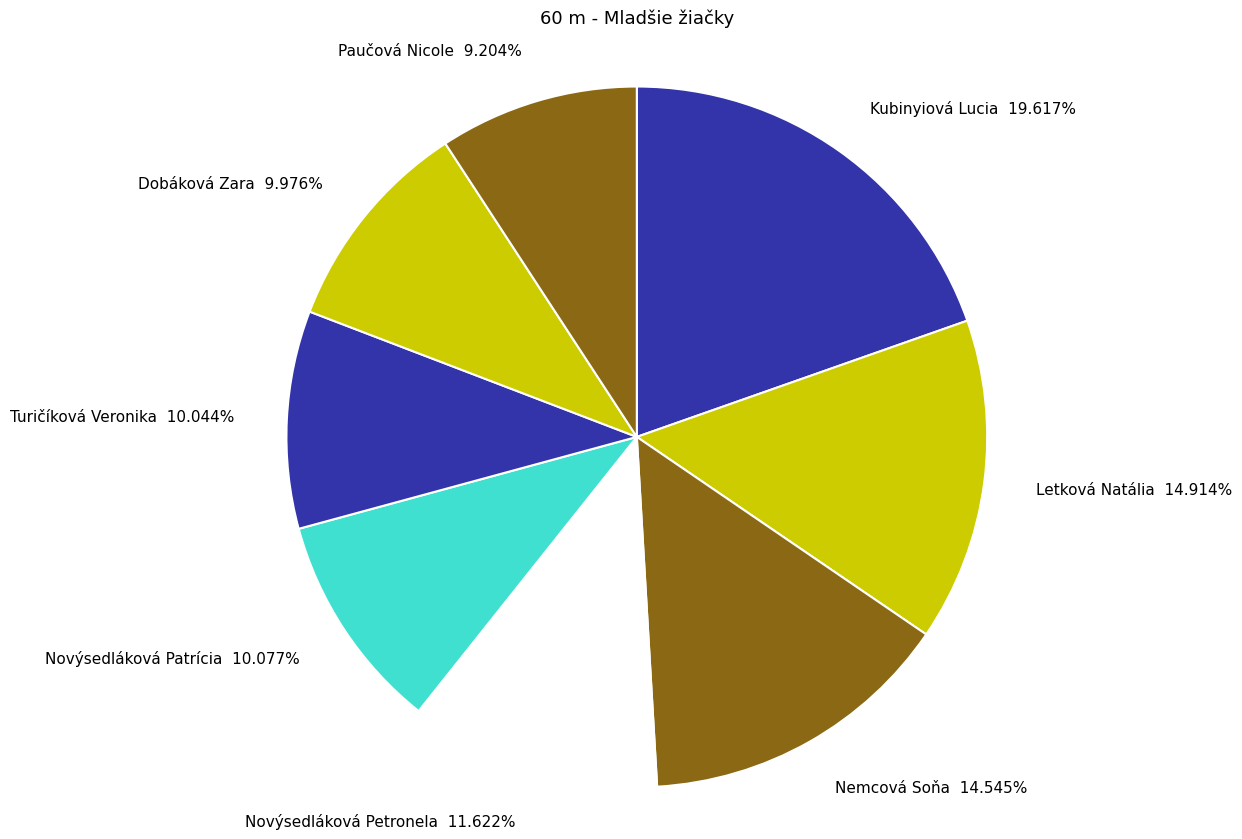

How many slices are in this pie chart?

8